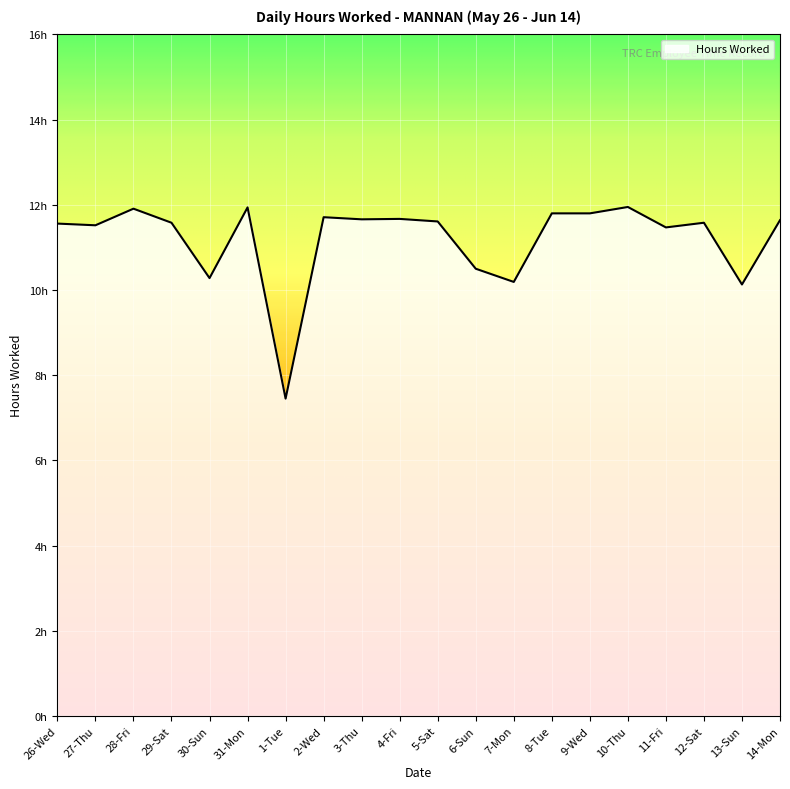

What is the value of the 14th point from the left?

11.8